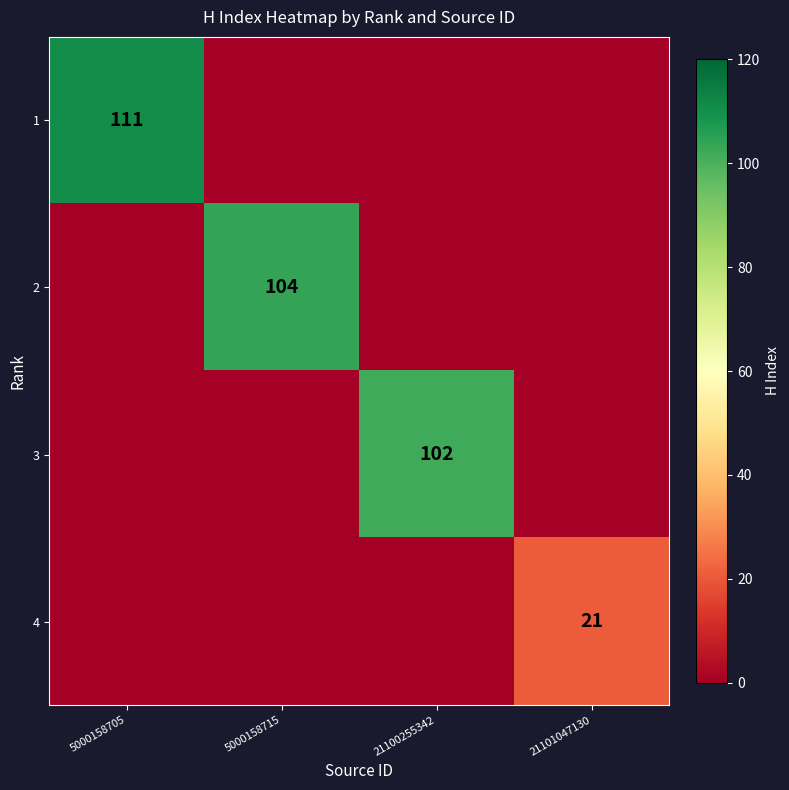

The value of 3 at 21100255342 is 102. True or false?

True